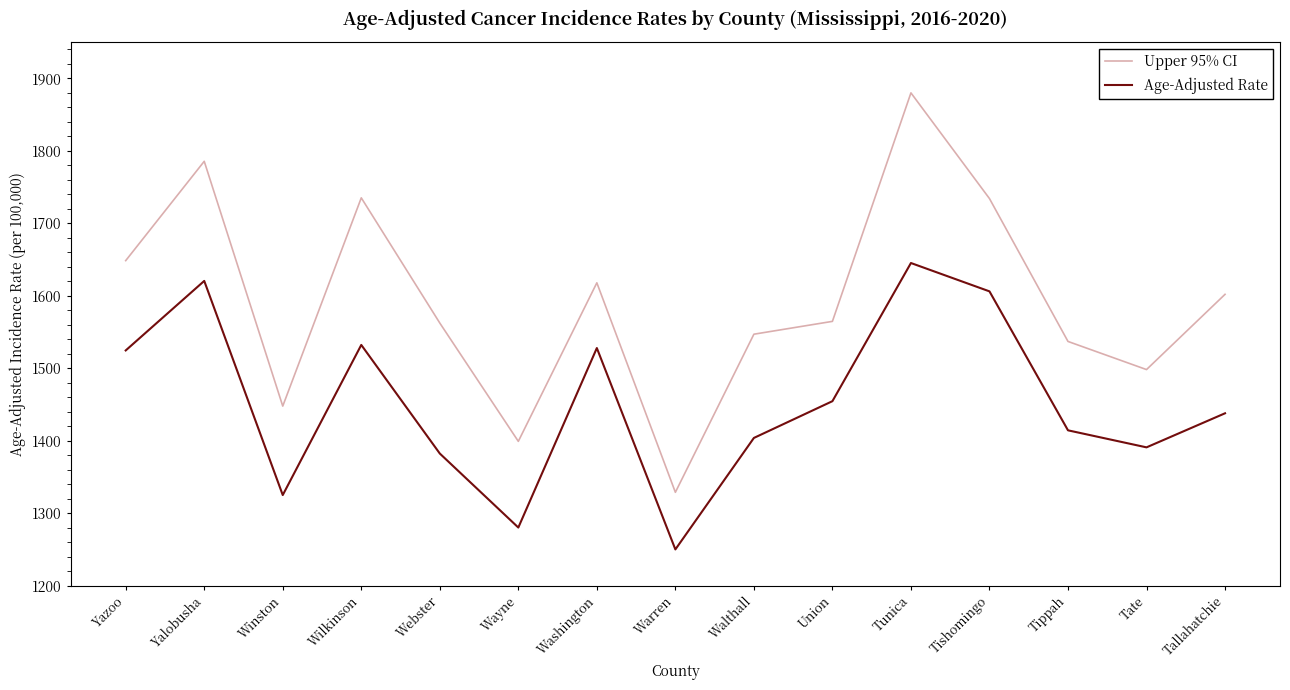

Where is the first local maximum for Upper 95% CI?

Yalobusha